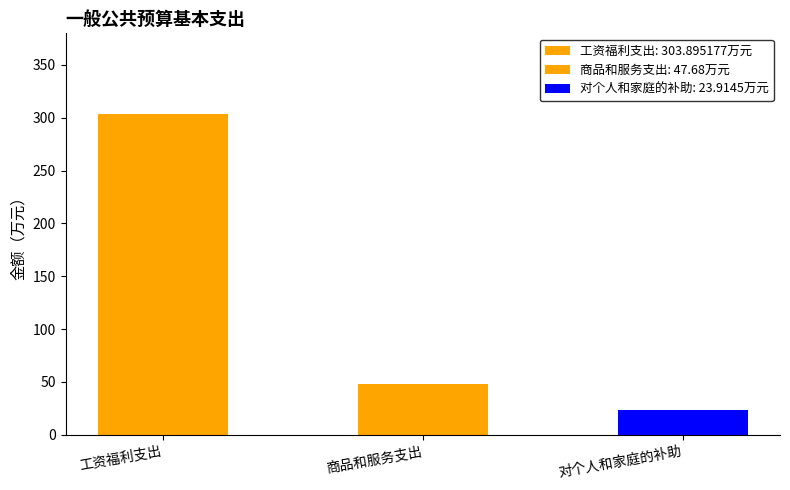

Rank the categories by value from highest to lowest.

工资福利支出, 商品和服务支出, 对个人和家庭的补助